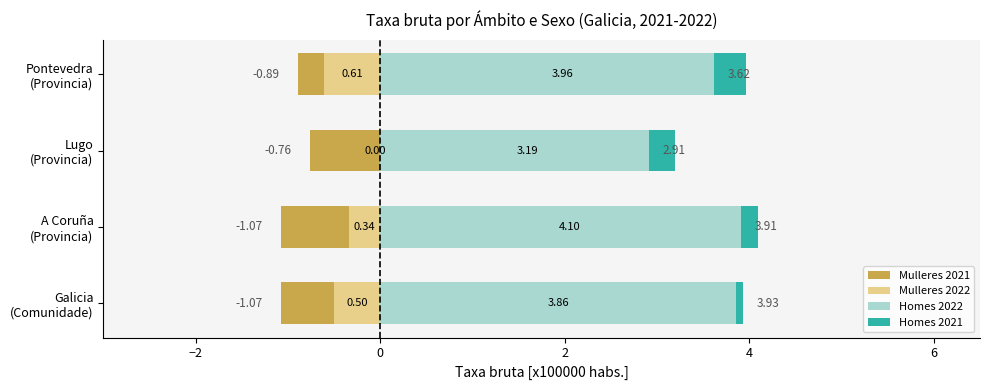

How many data points in Mulleres 2022 are less than 0?

3